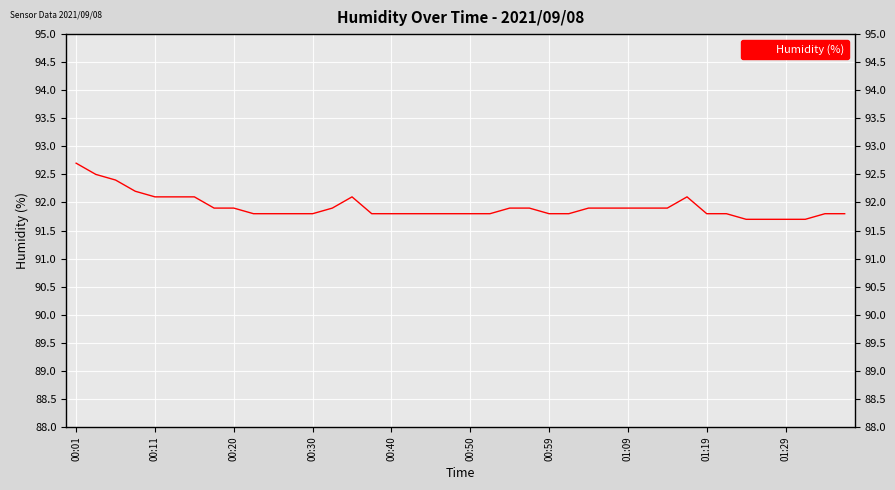

Reading left to right, extract all data points from this chart.

92.7	92.5	92.4	92.2	92.1	92.1	92.1	91.9	91.9	91.8	91.8	91.8	91.8	91.9	92.1	91.8	91.8	91.8	91.8	91.8	91.8	91.8	91.9	91.9	91.8	91.8	91.9	91.9	91.9	91.9	91.9	92.1	91.8	91.8	91.7	91.7	91.7	91.7	91.8	91.8